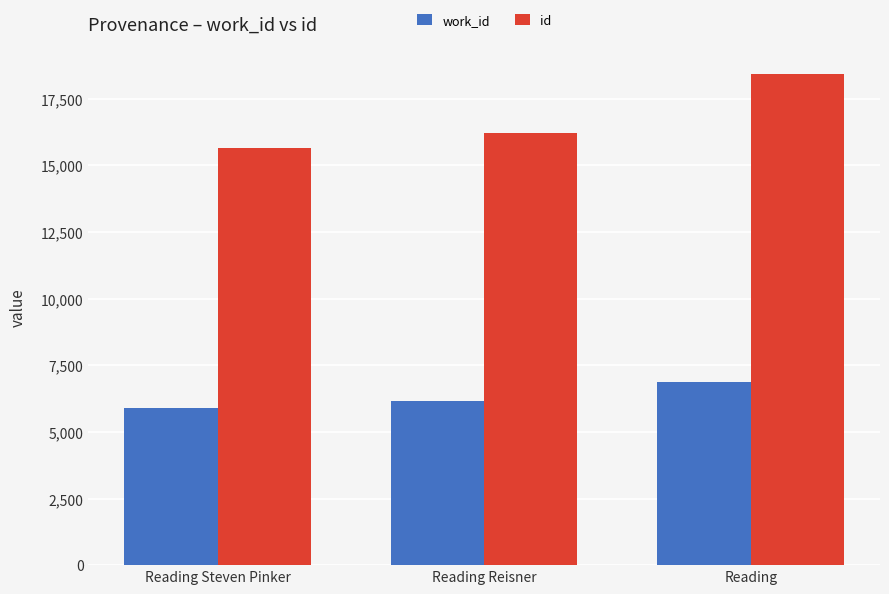

At which label does id reach its minimum?

Reading Steven Pinker